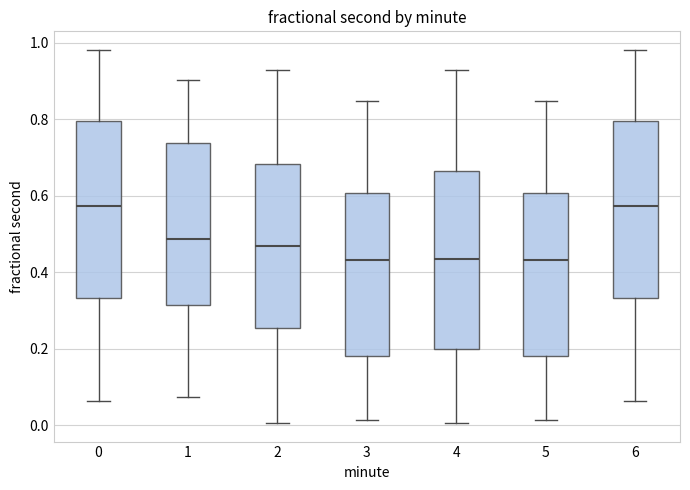

Where is the upper edge of the box at x = 1 on the y-axis? The values are not printed on the chart, so give them approximately, as read against the axis.

0.74